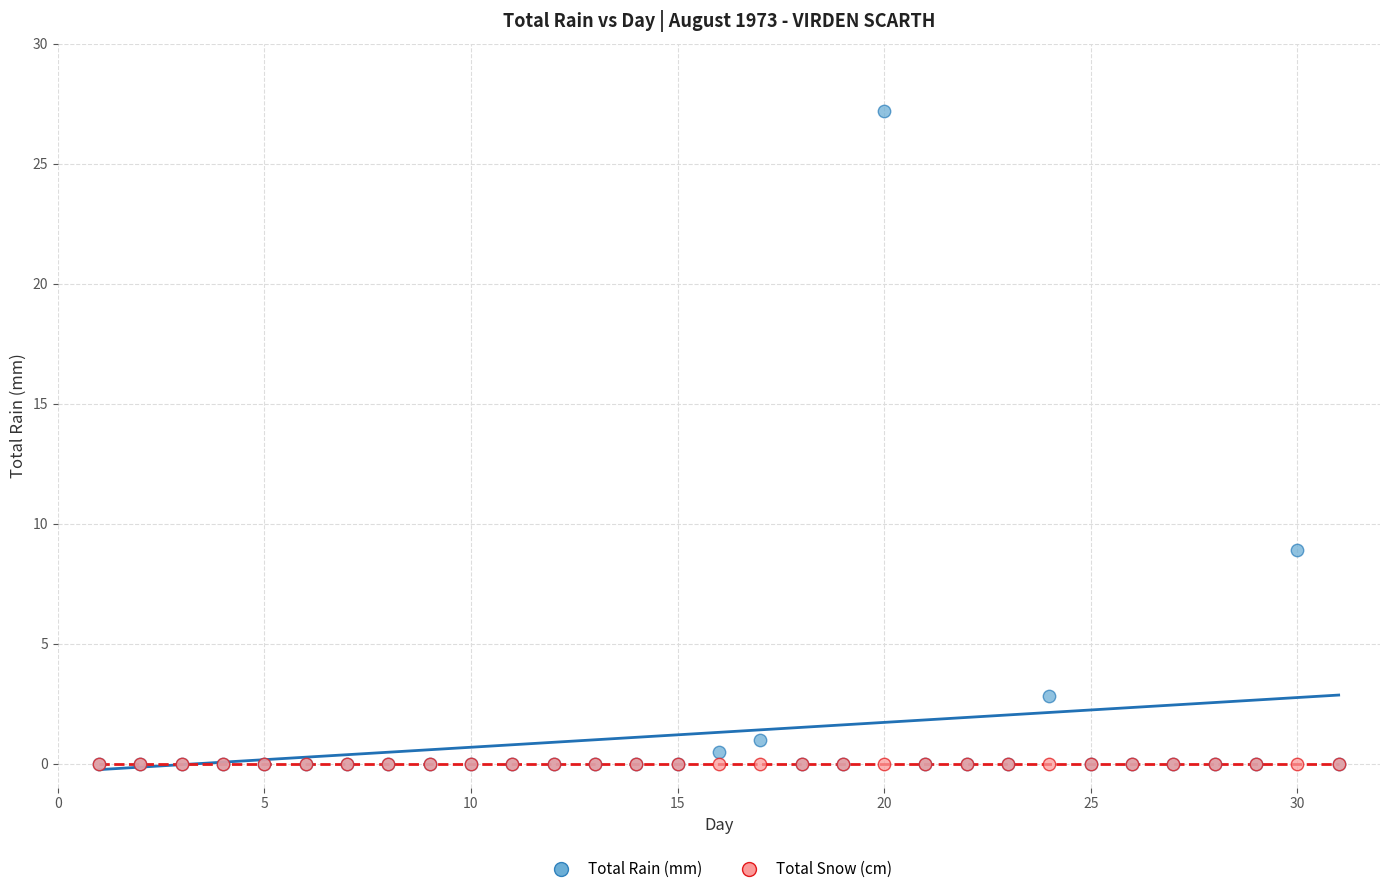

Across all series, what Y value is closest to 13?

8.9